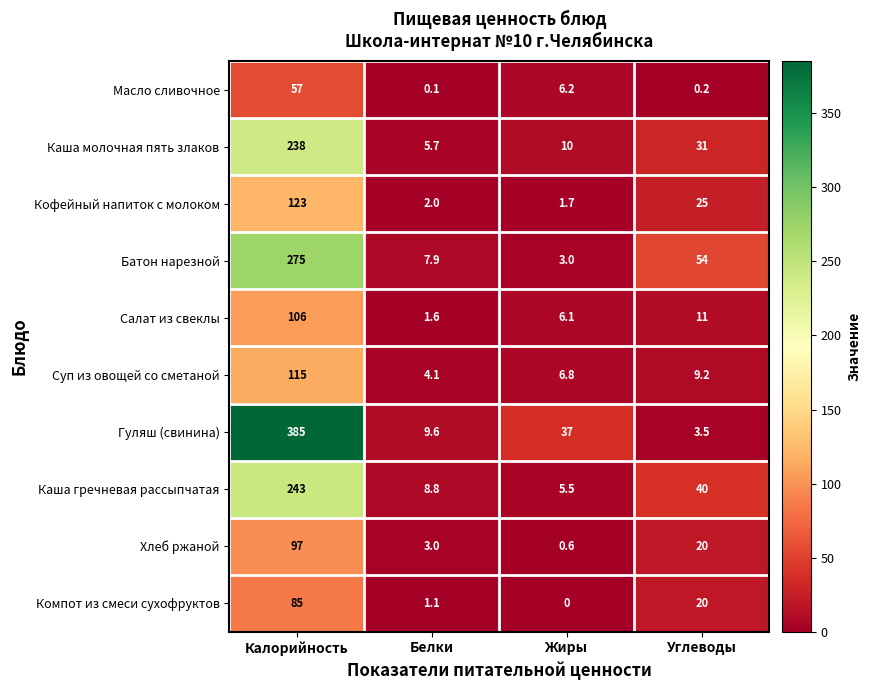

Which series has the widest spread of values?

Гуляш (свинина)